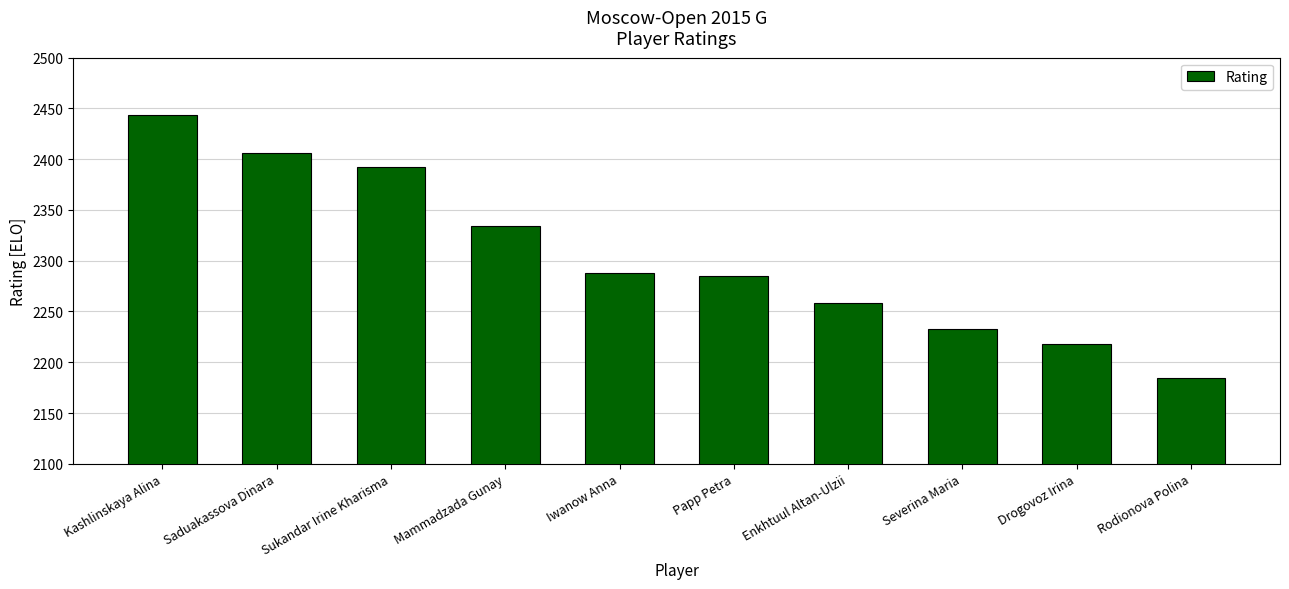

Which category has the lowest value across all series?

Rodionova Polina